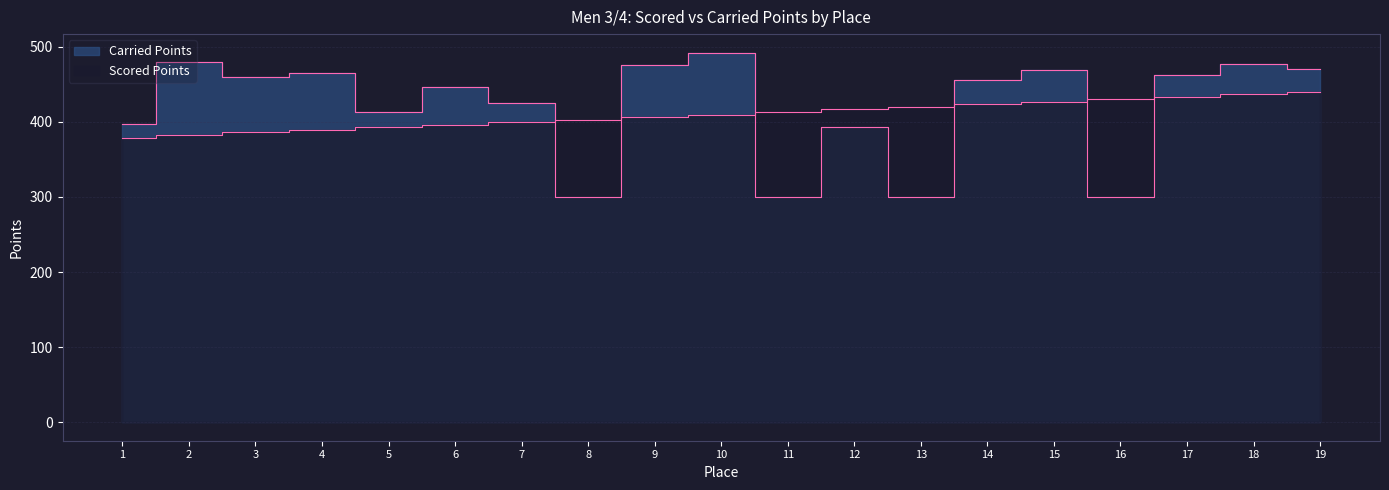

The Carried Points series shows 477.3 at 18. True or false?

True